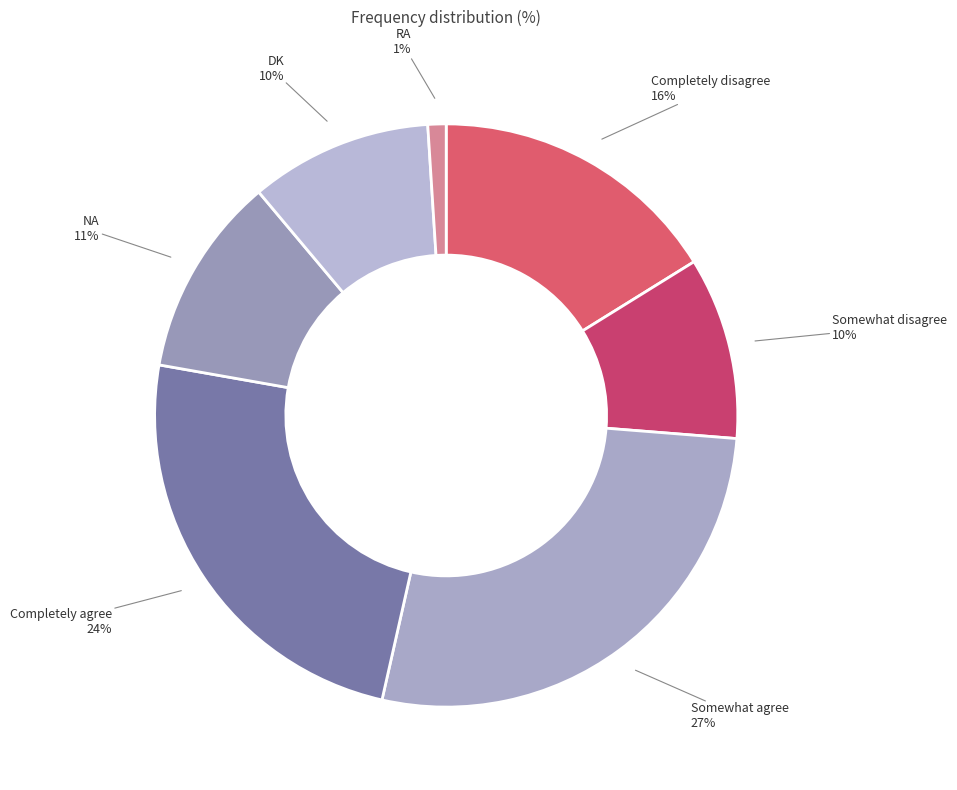

How many slices are in this pie chart?

7